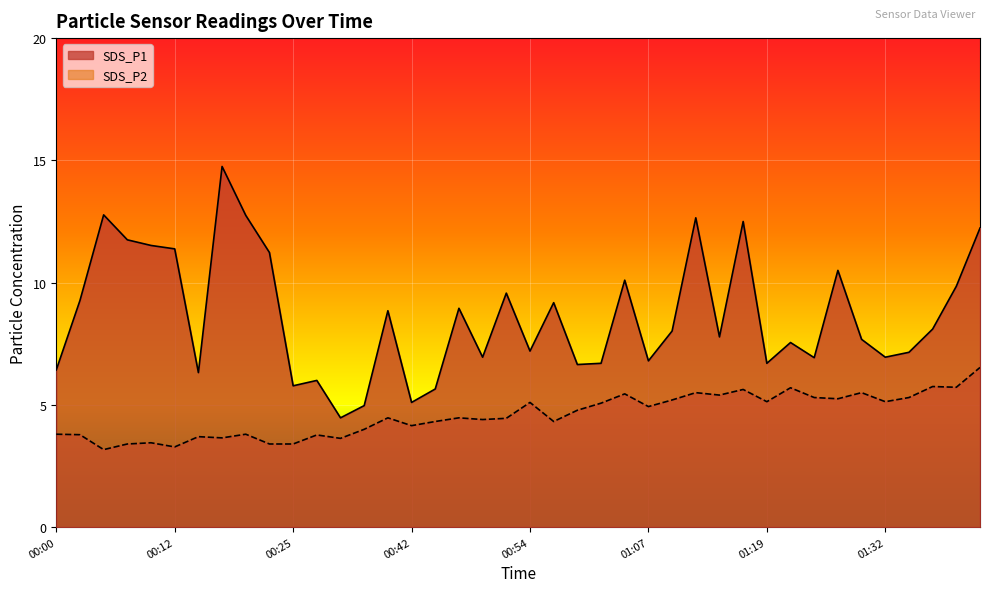

True or false: SDS_P1 has a value of 11.8 at 00:08.

True